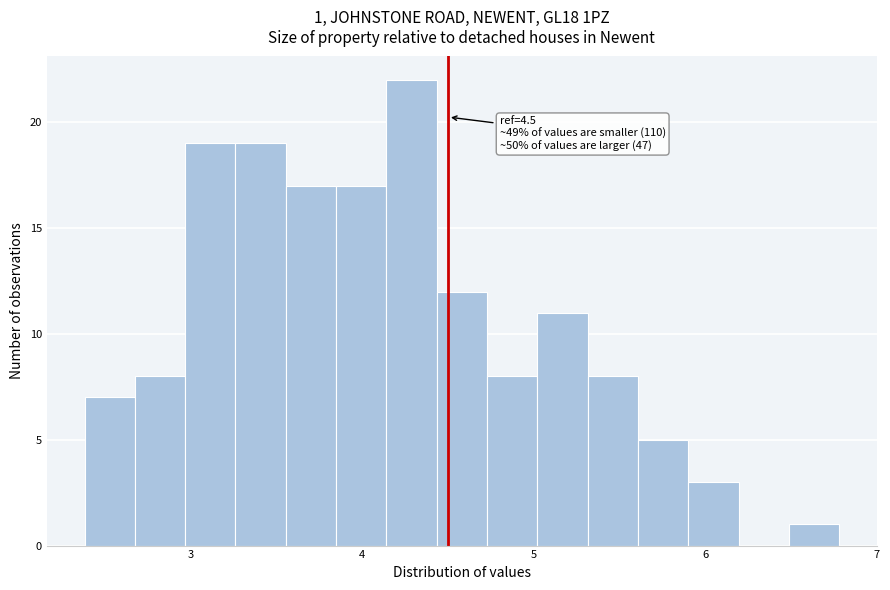

Around what value on the x-axis is the tallest bar? Give the approximate position of its centre, as read against the axis.

4.3